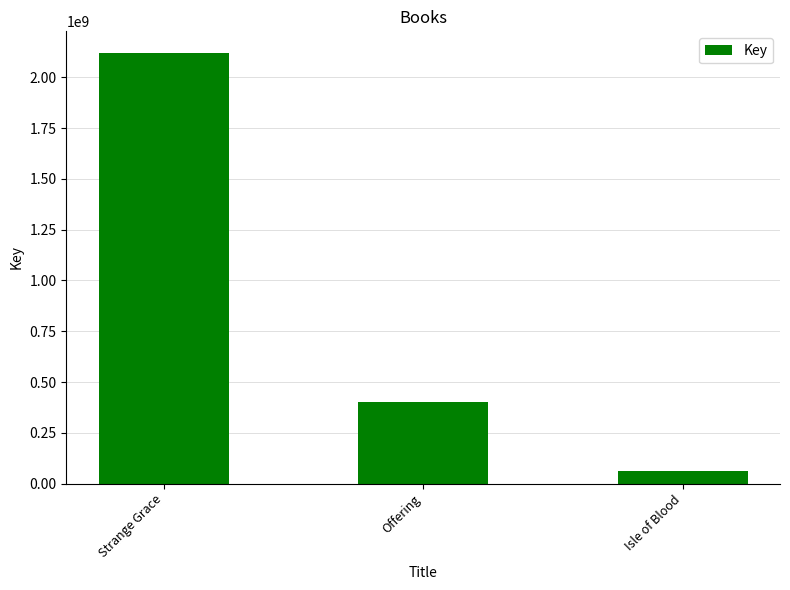

What is the sum of the values at Isle of Blood and Strange Grace?

2181477103